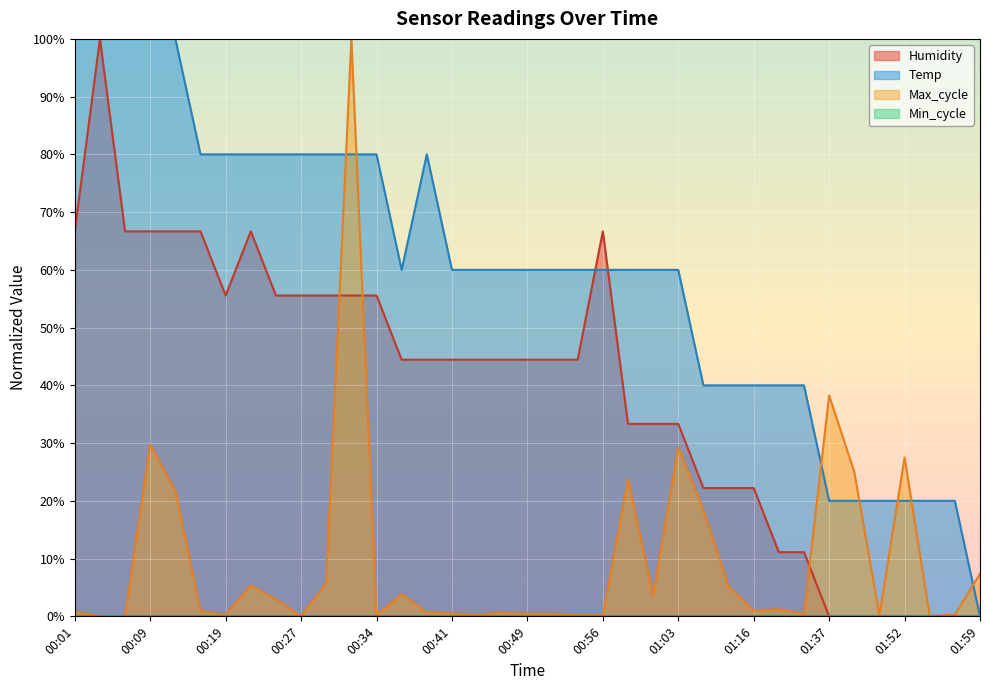

What is the spread (max minus min) of values at 01:03?

60.0